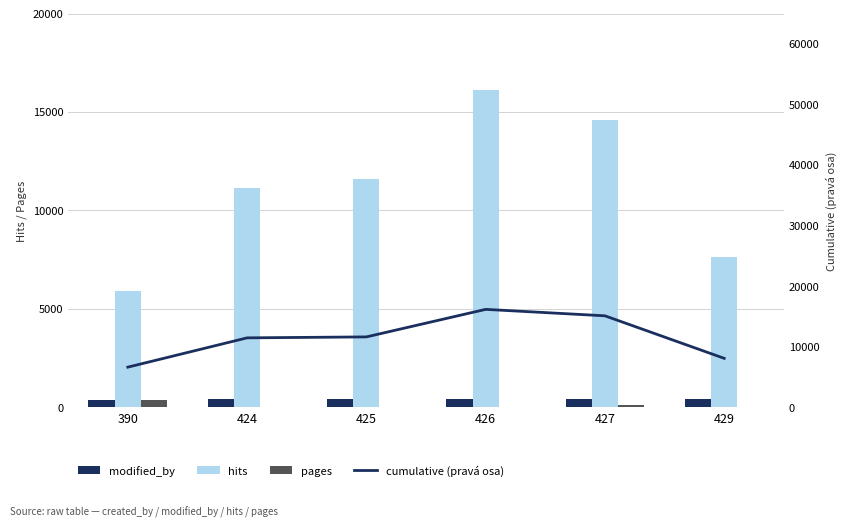

What is the sum of all modified_by values?

2521